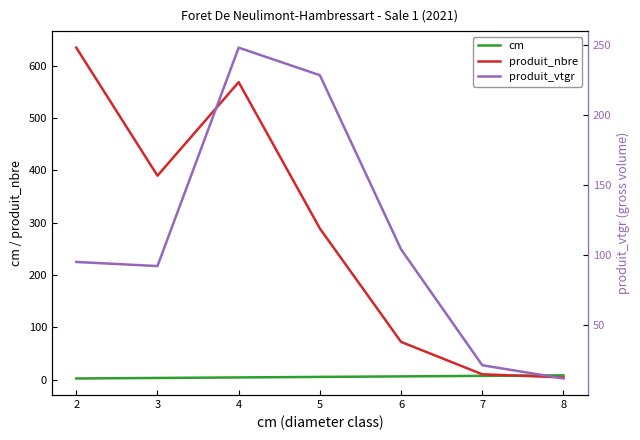

Is the value of cm at 2 greater than the value of produit_vtgr at 3?

No